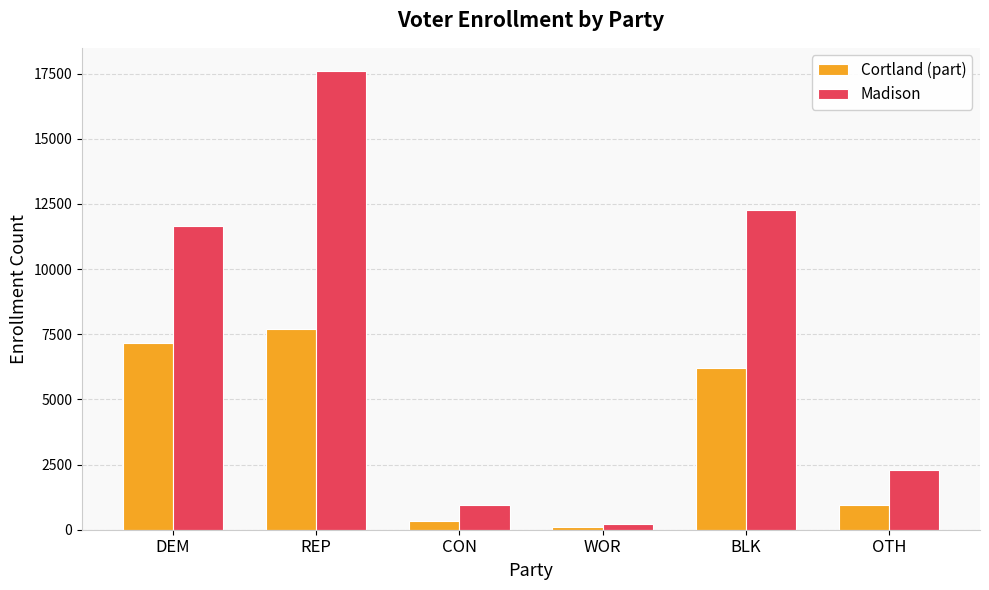

What is the approximate value of Cortland (part) at WOR, to the nearest 10?

100